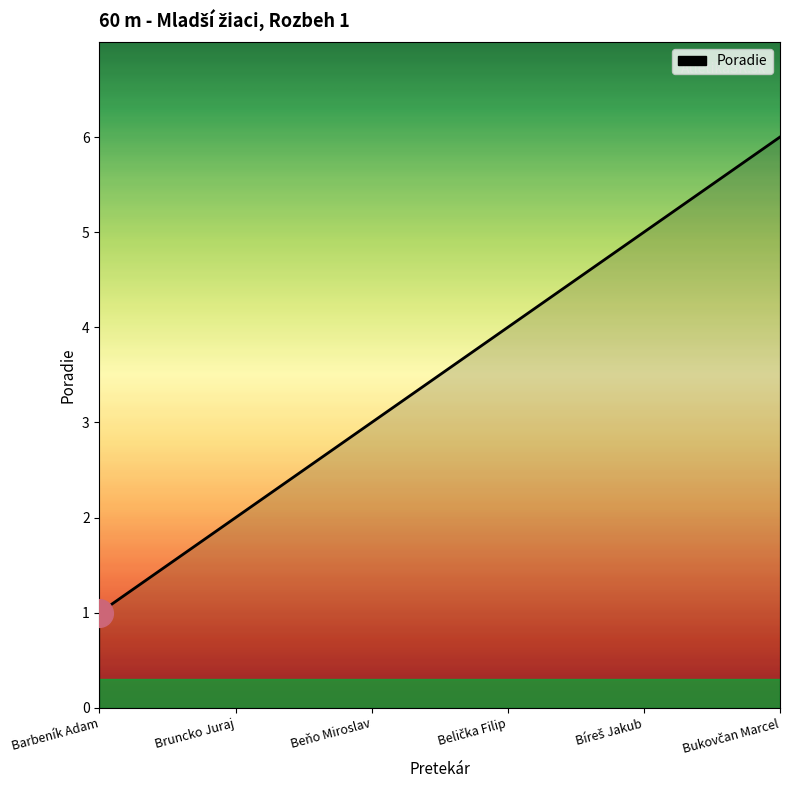

Reading left to right, what are all the values shown in this chart?

1	2	3	4	5	6